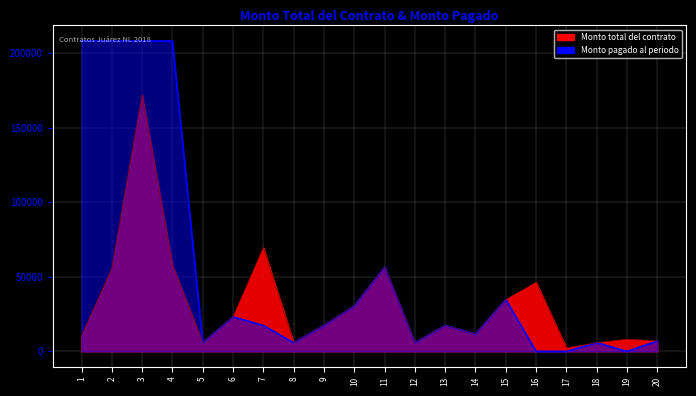

At which category is the sum across all series the highest?

3